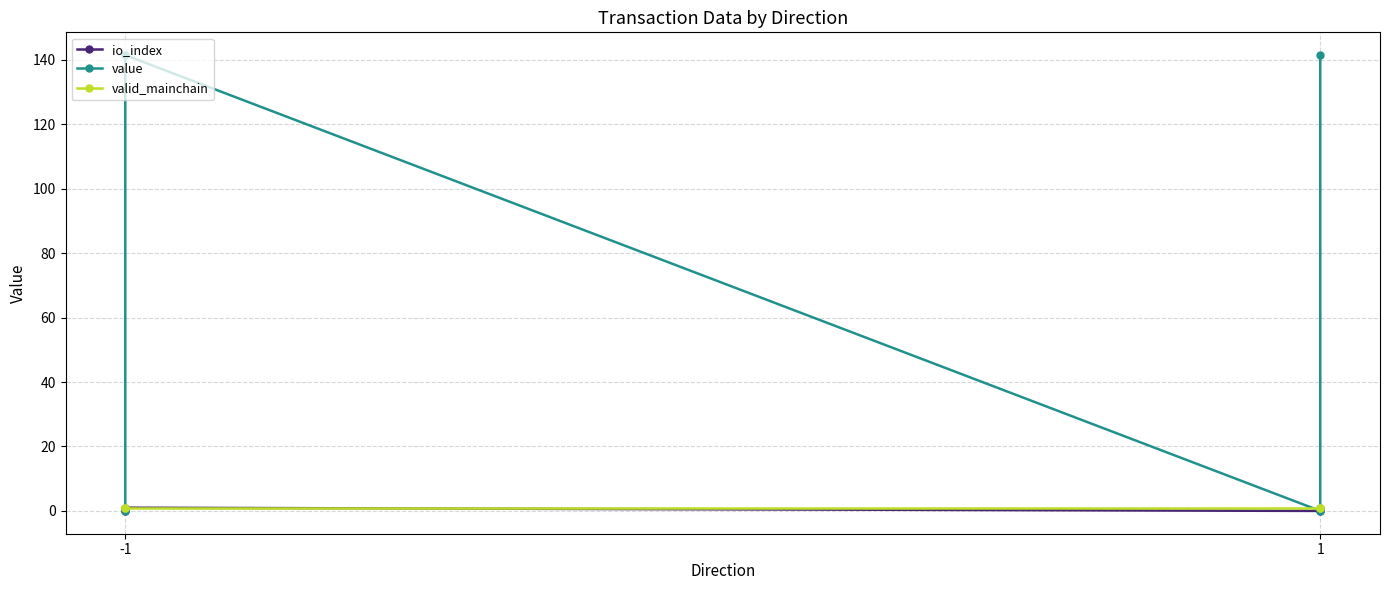

At which label is io_index closest to 0?

-1